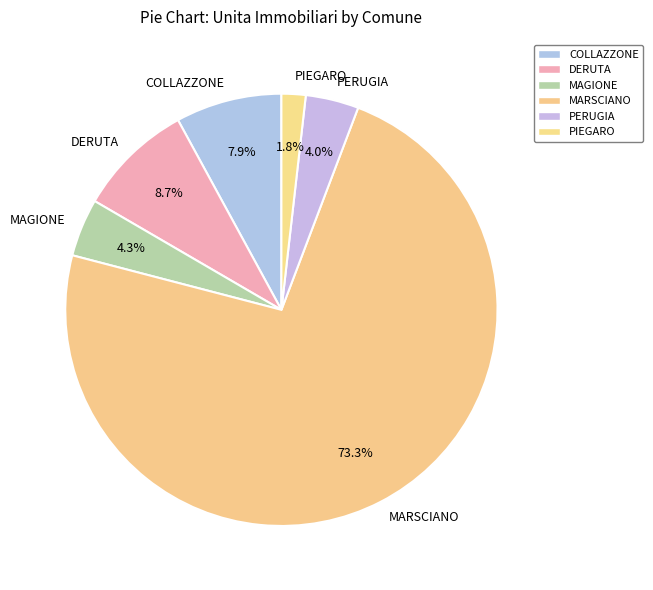

Which category has the biggest portion of the pie?

MARSCIANO